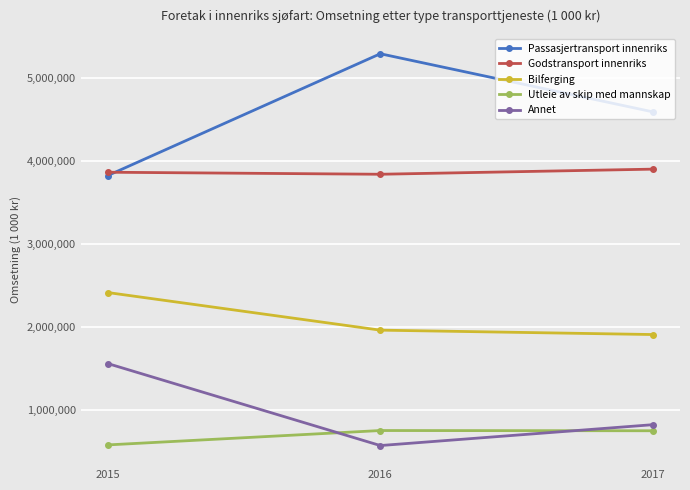

Does the chart have visible grid lines?

Yes